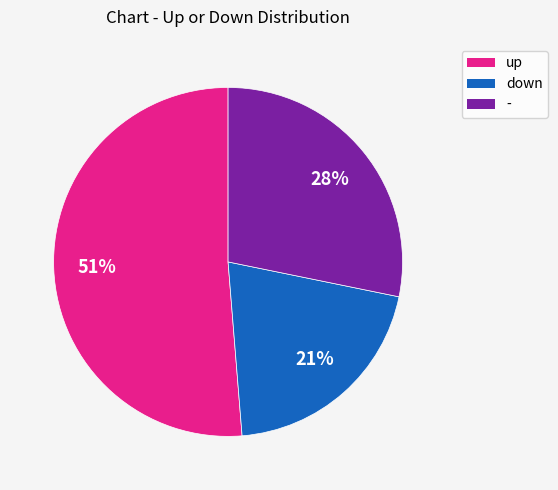

Between up and down, which is larger?

up